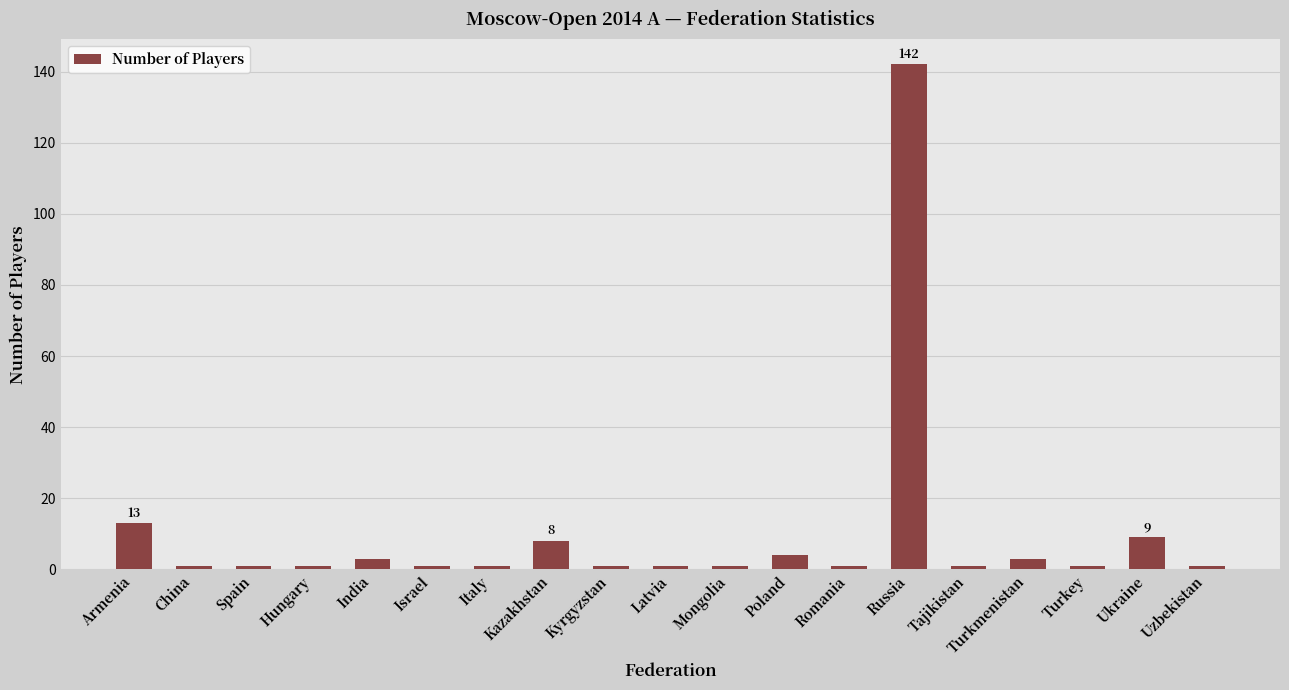

What is the ratio of the value at Italy to the value at Tajikistan?

1.0